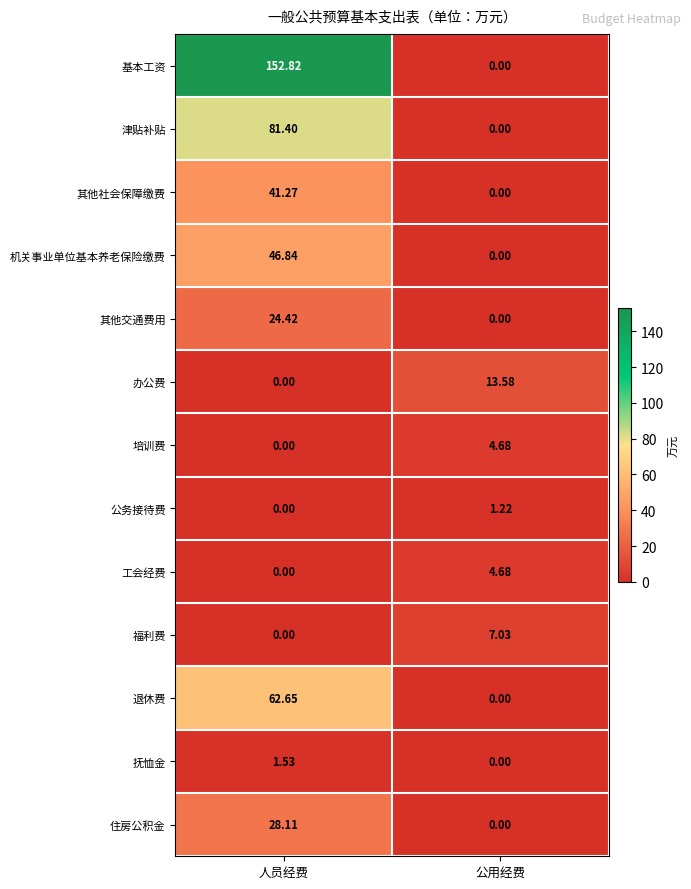

Where is 工会经费 nearest to the value 2?

人员经费